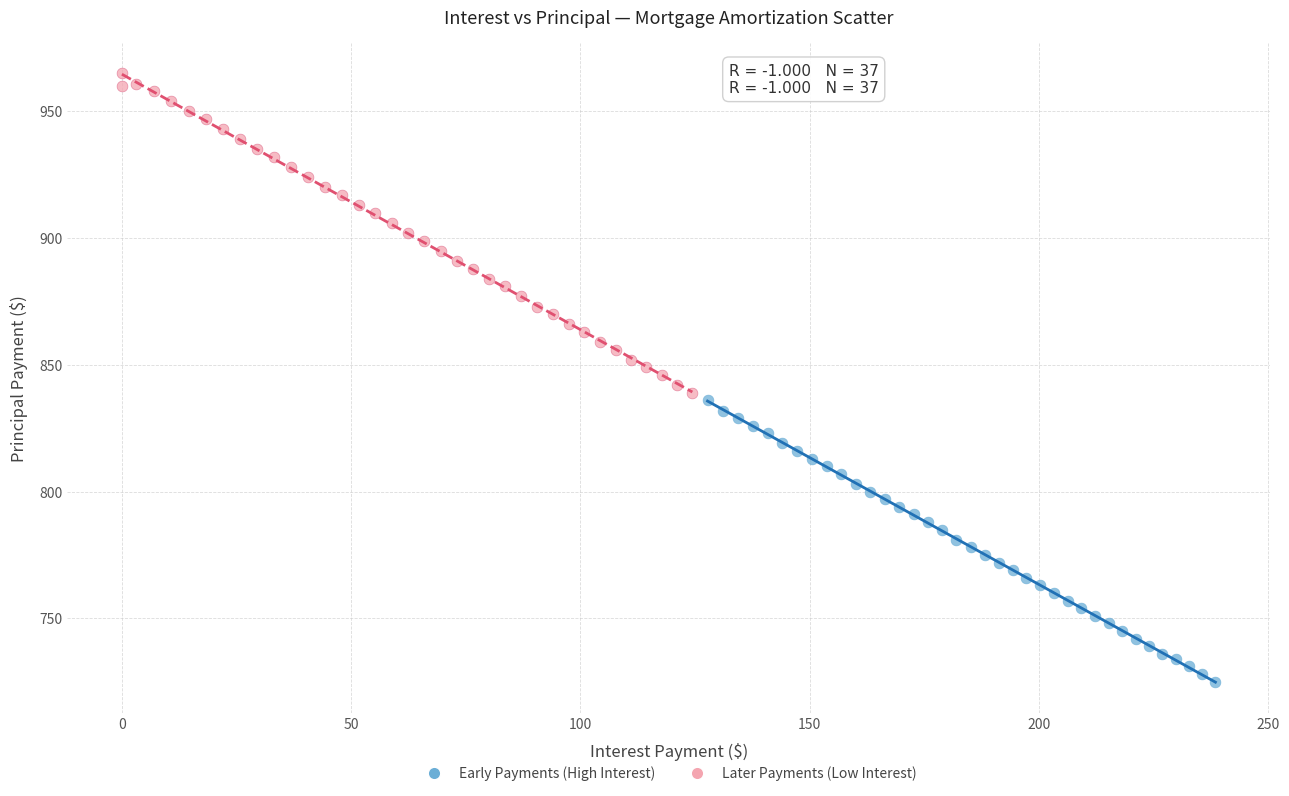

Which series contains the highest Y value?

Later Payments (Low Interest)